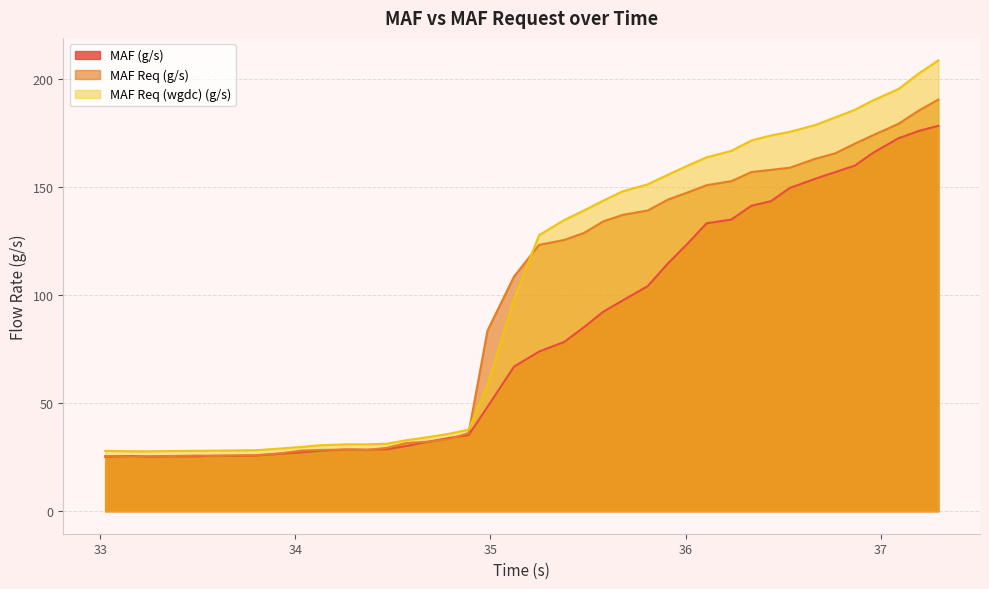

What is the minimum value for MAF Req (wgdc) (g/s)?

27.7